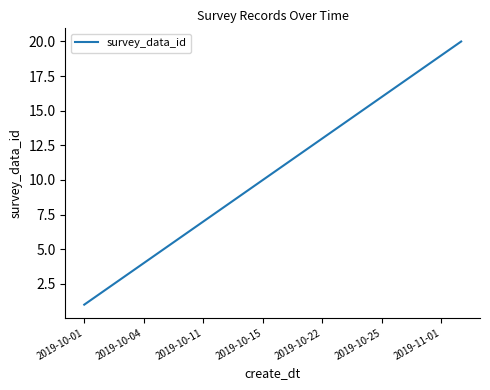

What is the difference between the maximum and minimum values?

19